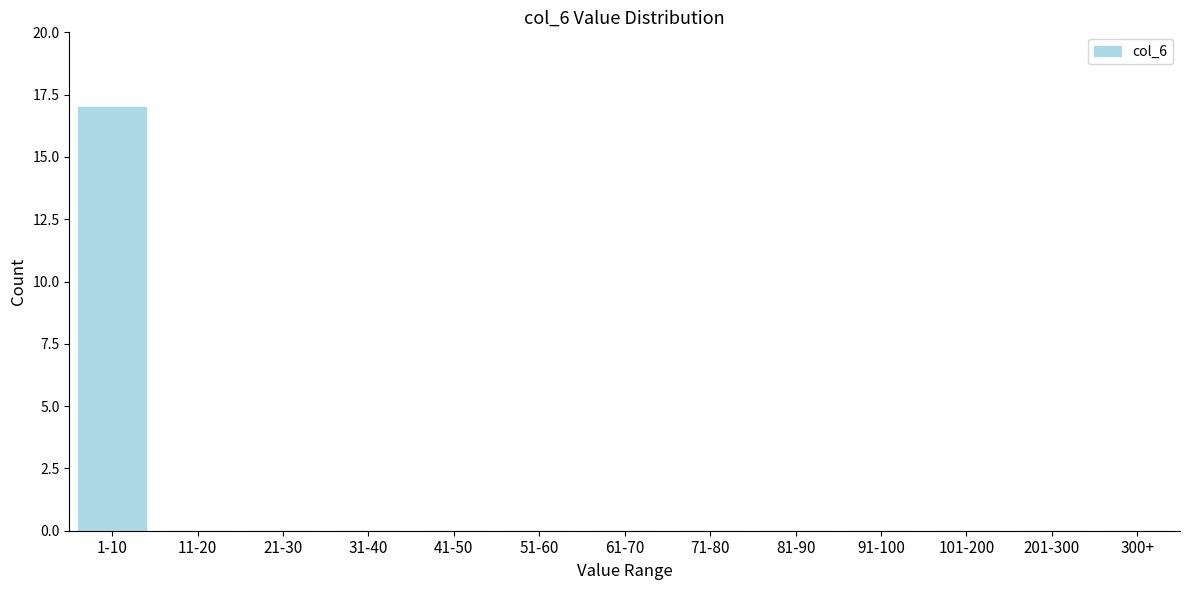

Reading right to left, extract all data points from this chart.

300+=0	201-300=0	101-200=0	91-100=0	81-90=0	71-80=0	61-70=0	51-60=0	41-50=0	31-40=0	21-30=0	11-20=0	1-10=17